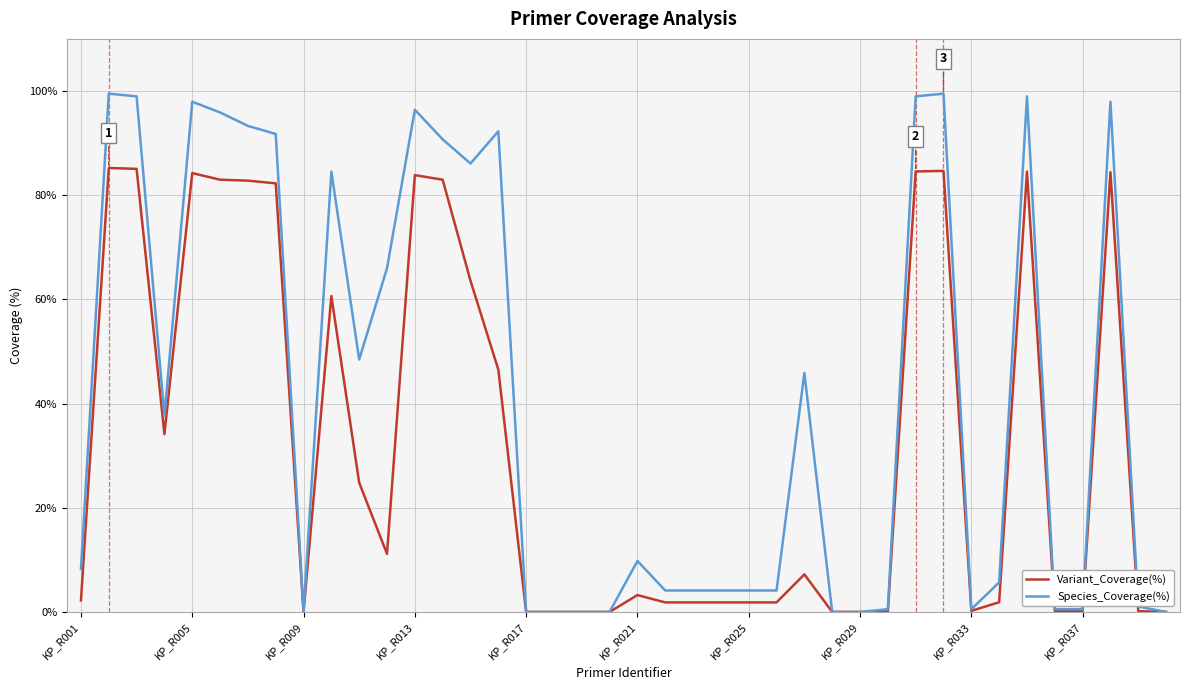

Which series has the largest total across all categories?

Species_Coverage(%)